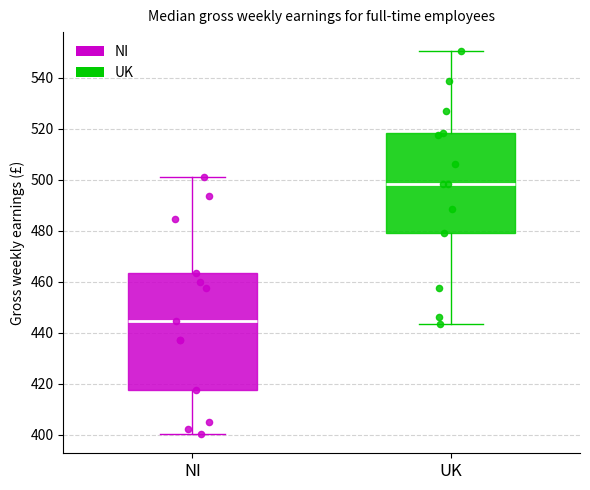

Where does the lower whisker of the box for NI end on the y-axis? The values are not printed on the chart, so give them approximately, as read against the axis.

400